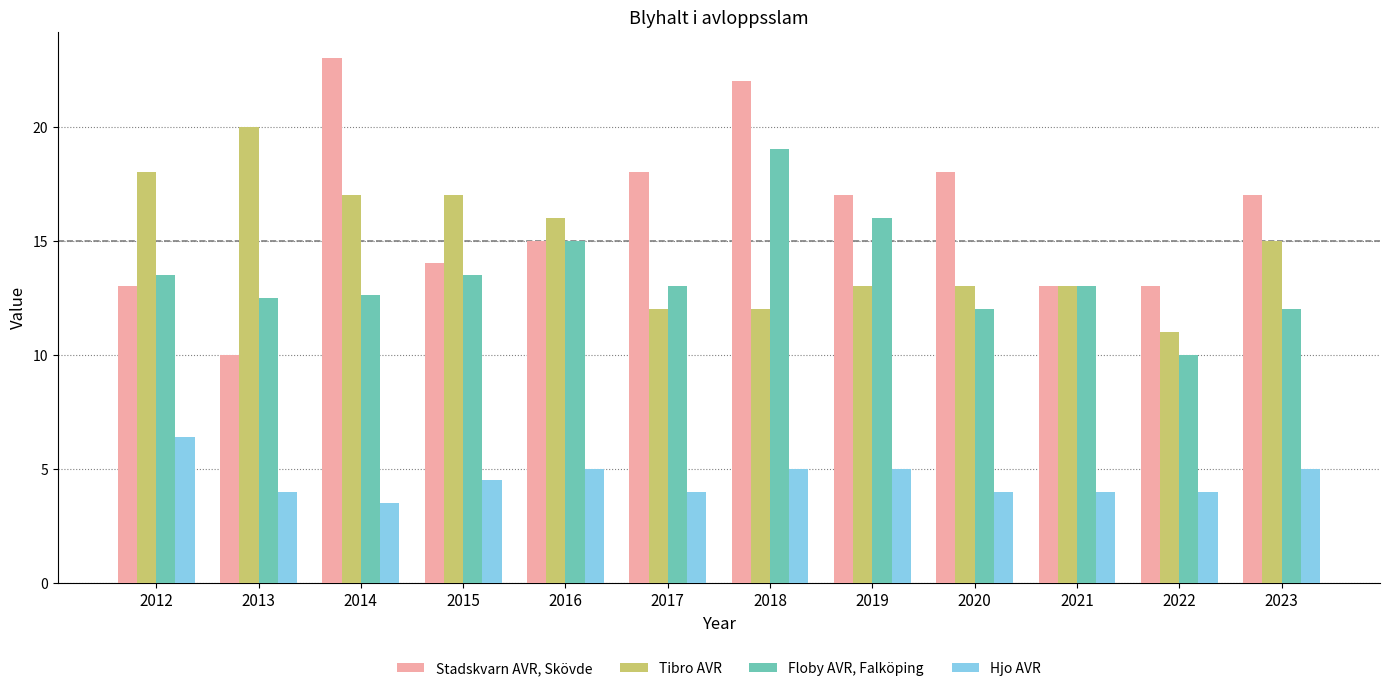

Does the chart contain stacked bars?

No